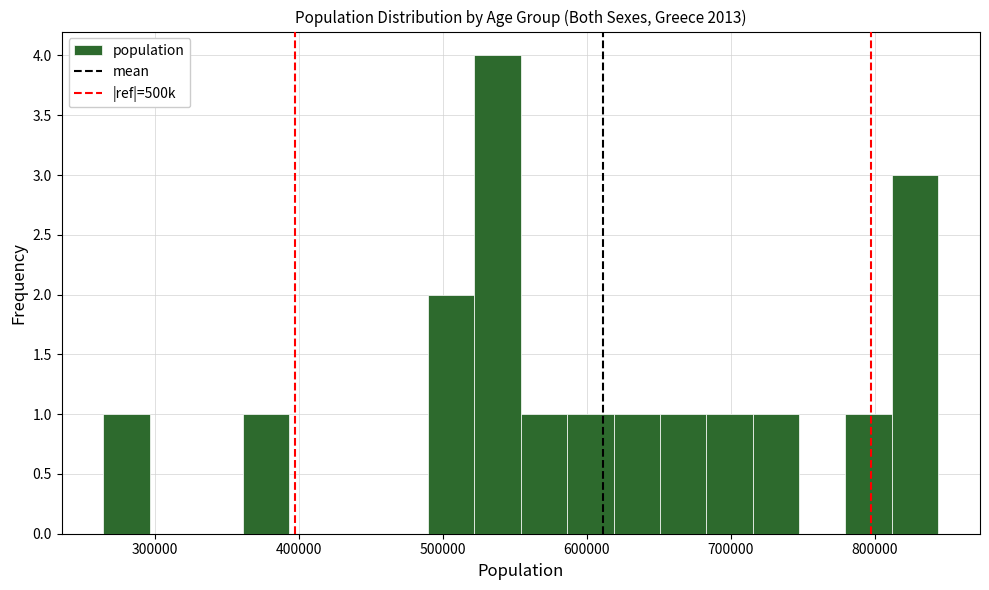

Around what value on the x-axis is the tallest bar? Give the approximate position of its centre, as read against the axis.

540000